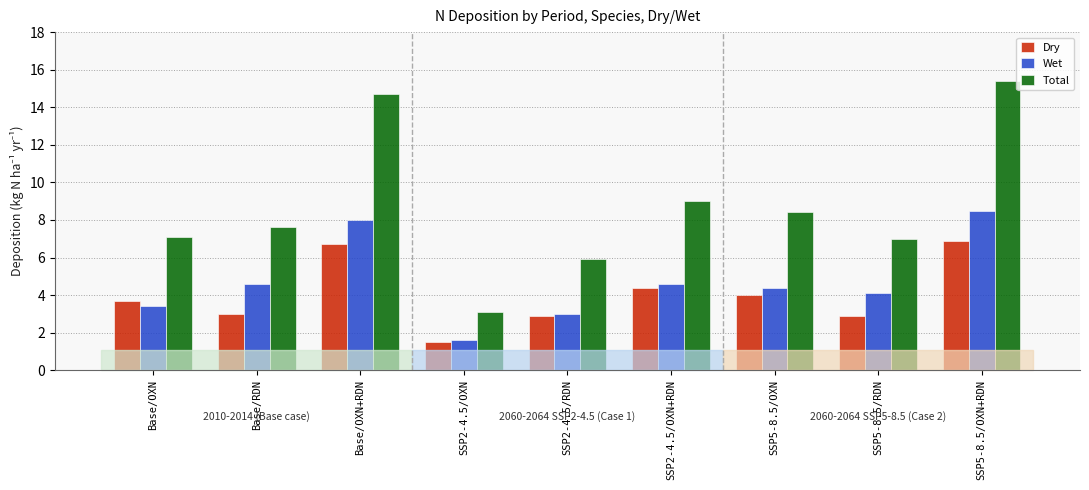

What is the label of the 9th bar from the right?

Base/OXN